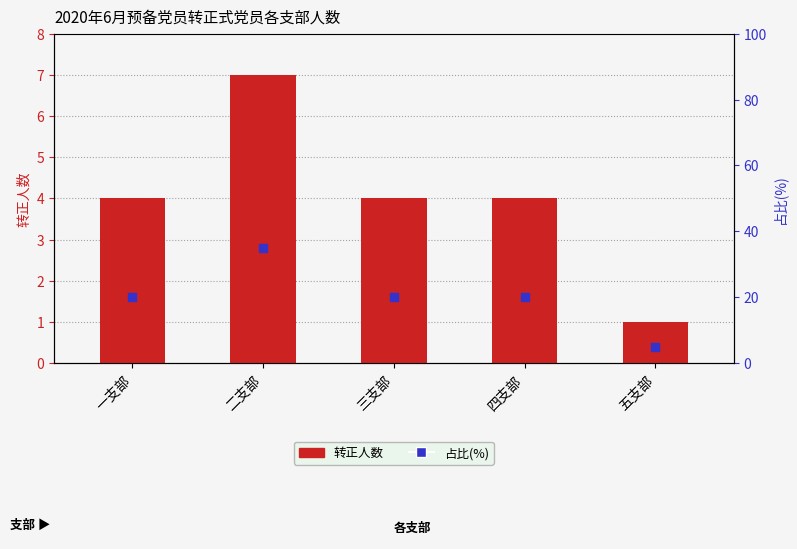

Is the value of 占比(%) at 三支部 greater than the value of 转正人数 at 三支部?

Yes